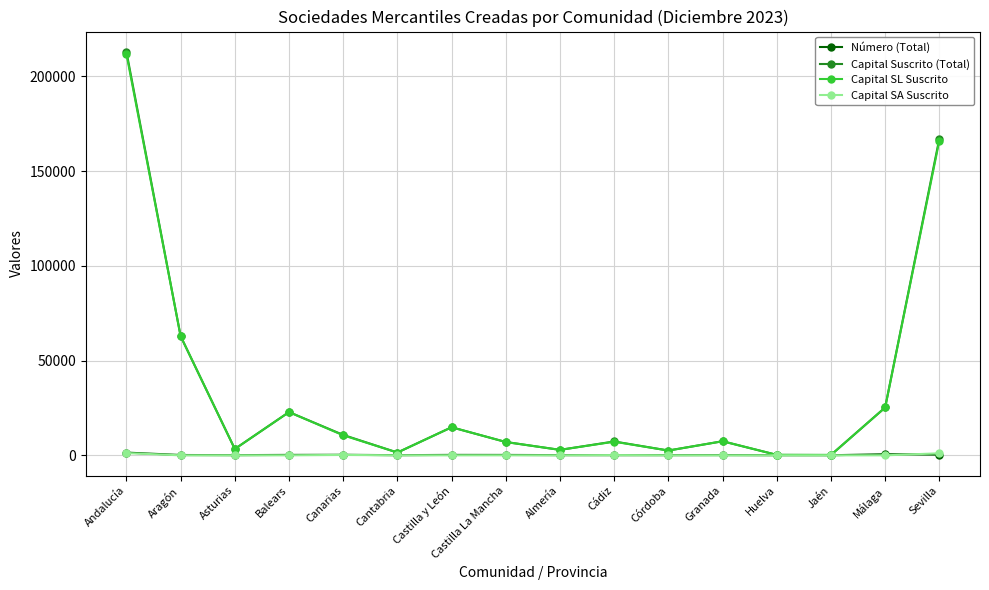

Where is the first local minimum for Capital SL Suscrito?

Asturias